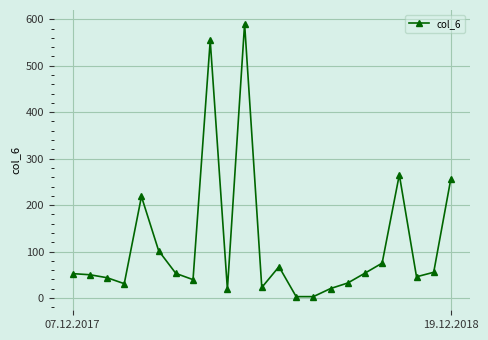

Does the chart display data point markers on the line(s)?

Yes